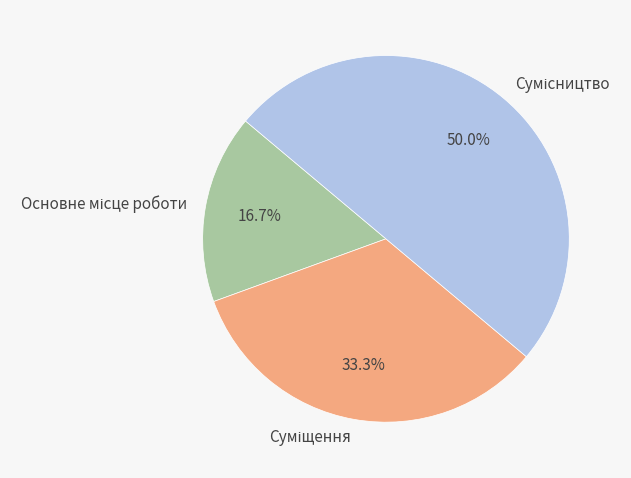

Count the number of slices in the pie.

3